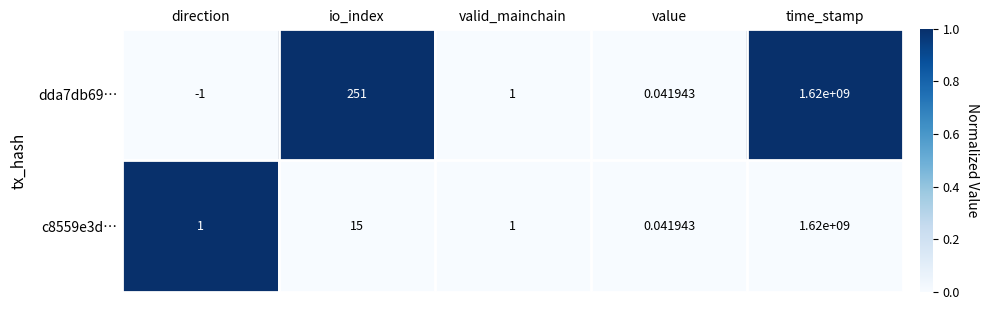

How many categories are shown in the chart?

5